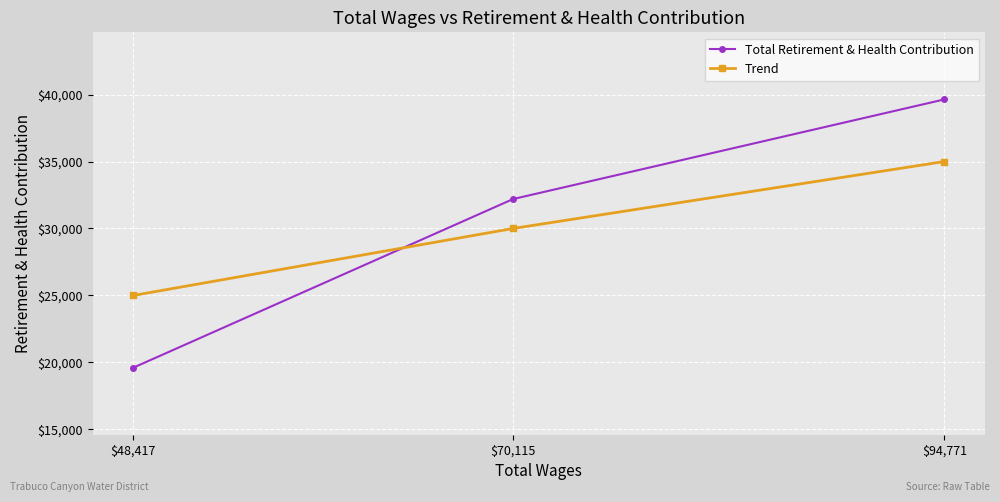

What is the approximate value of Total Retirement & Health Contribution at $70,115, to the nearest 100?

32200